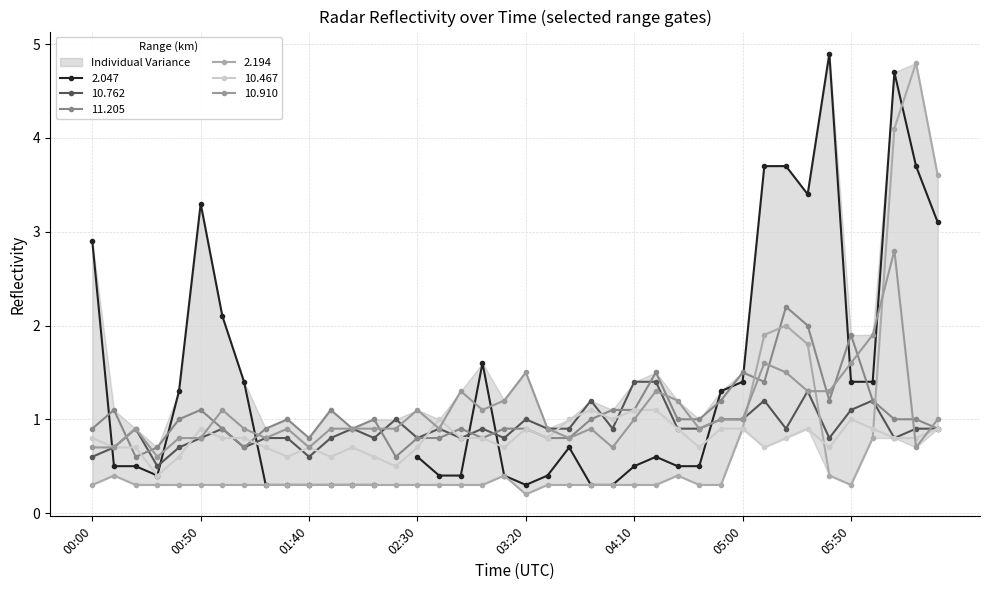

Does the chart display data point markers on the line(s)?

Yes